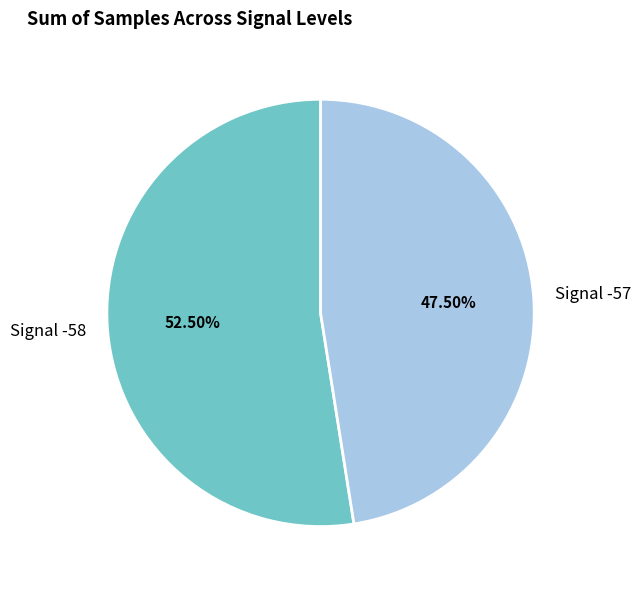

Combined, do Signal -58 and Signal -57 account for over 50%?

Yes